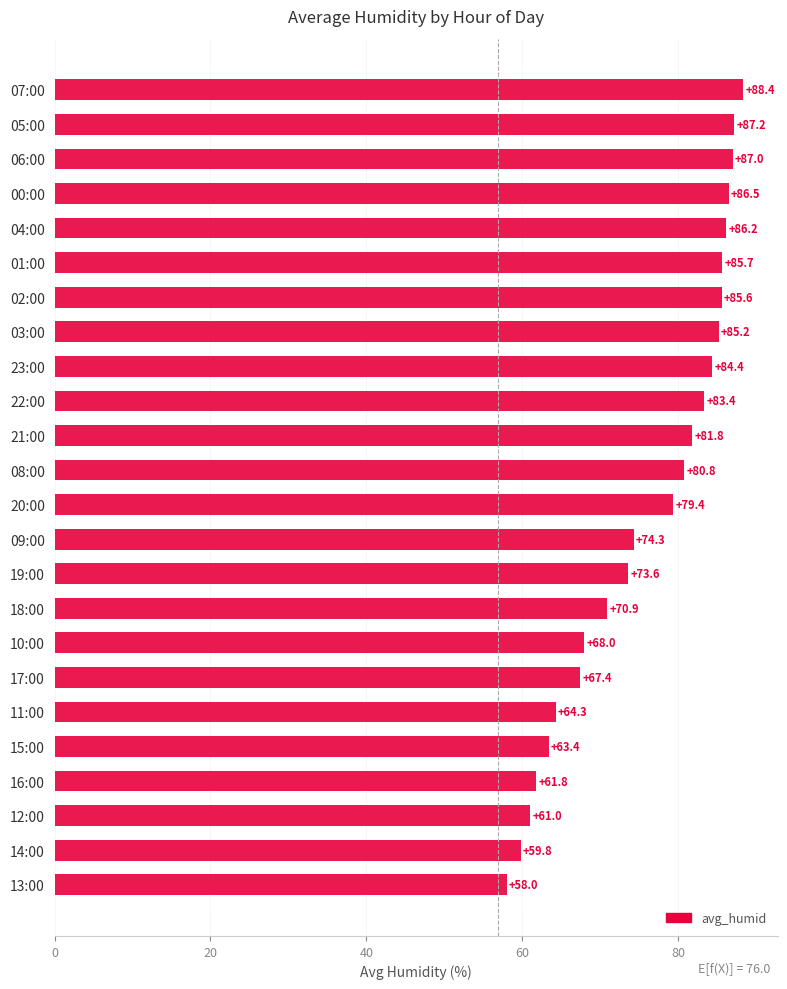

What position from the top is 15:00?

20